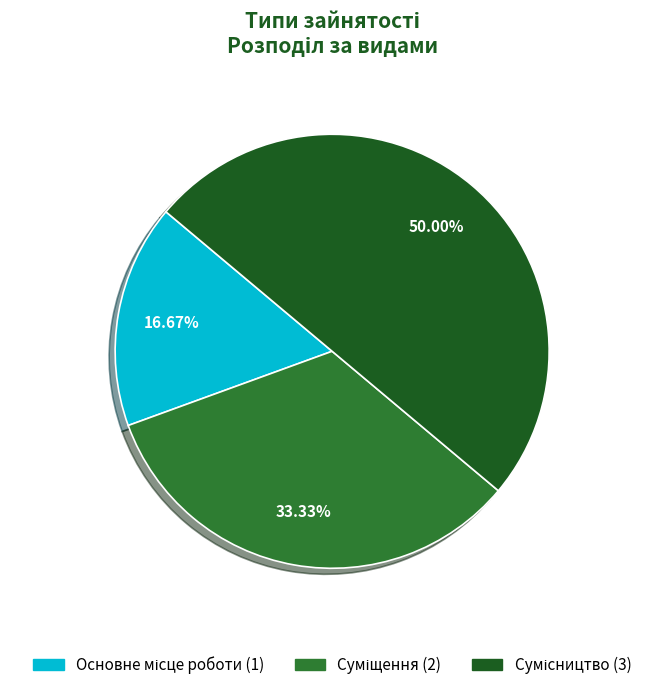

What is the largest slice in the pie chart?

Сумісництво